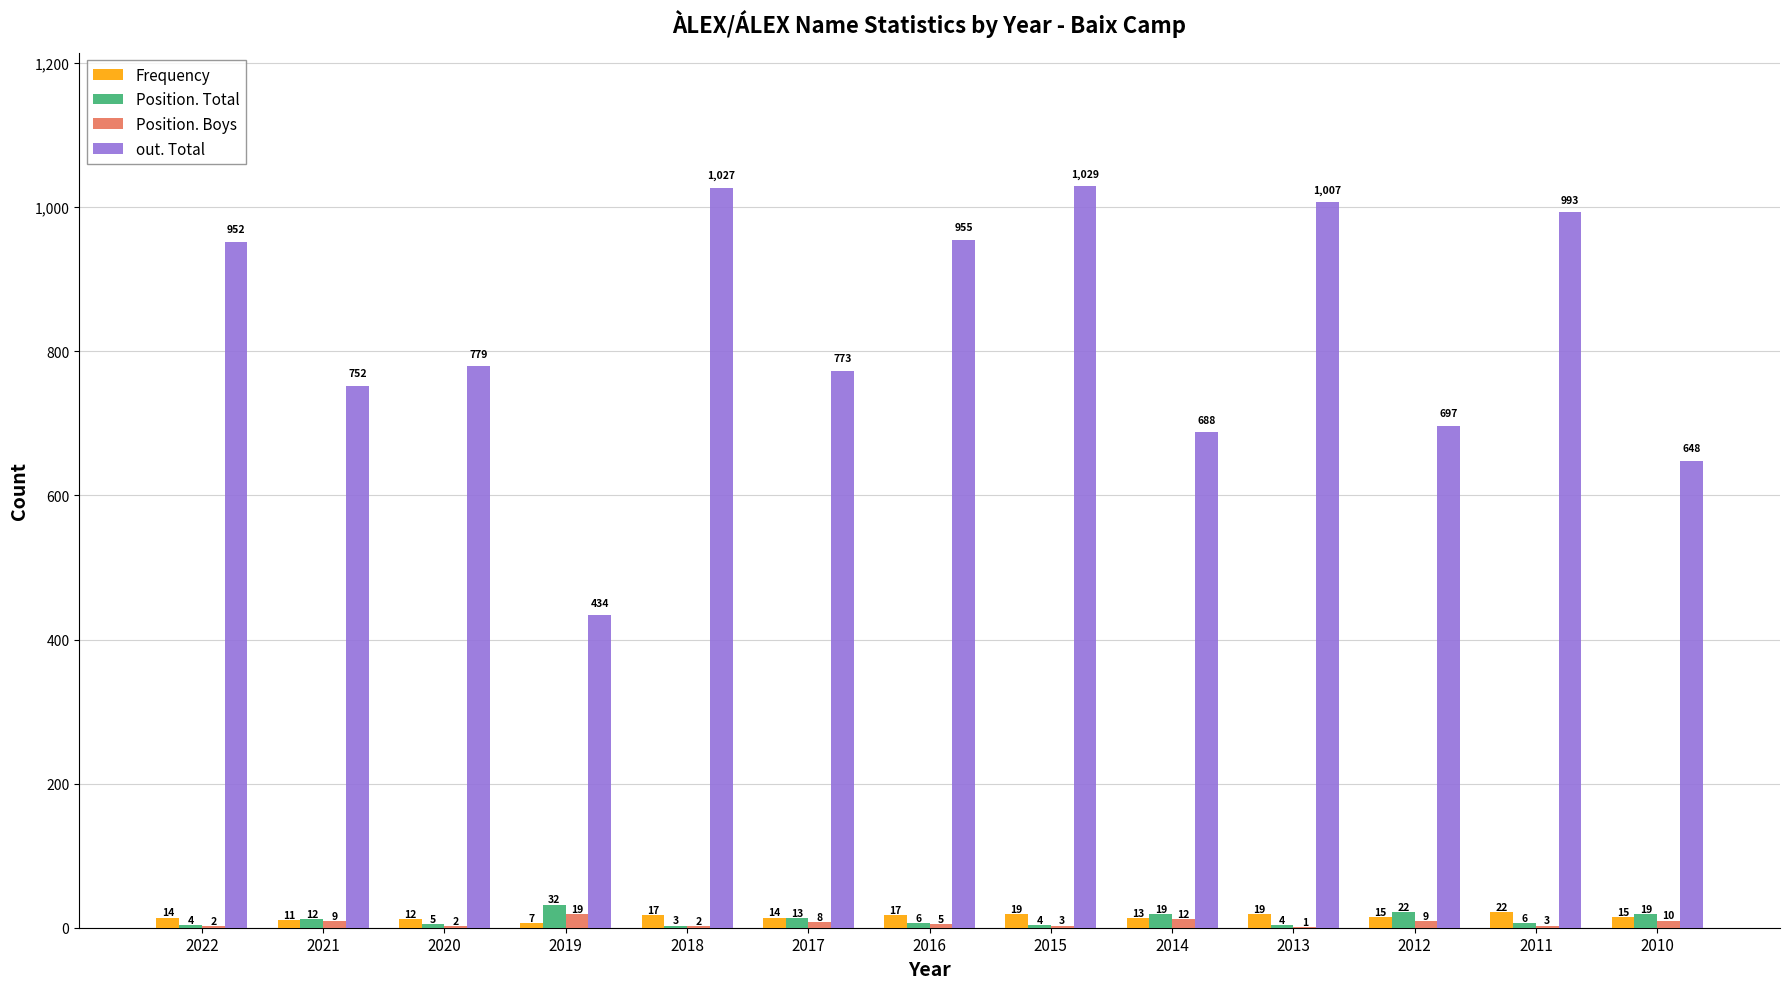

True or false: out. Total has a value of 1608 at 2018.

False